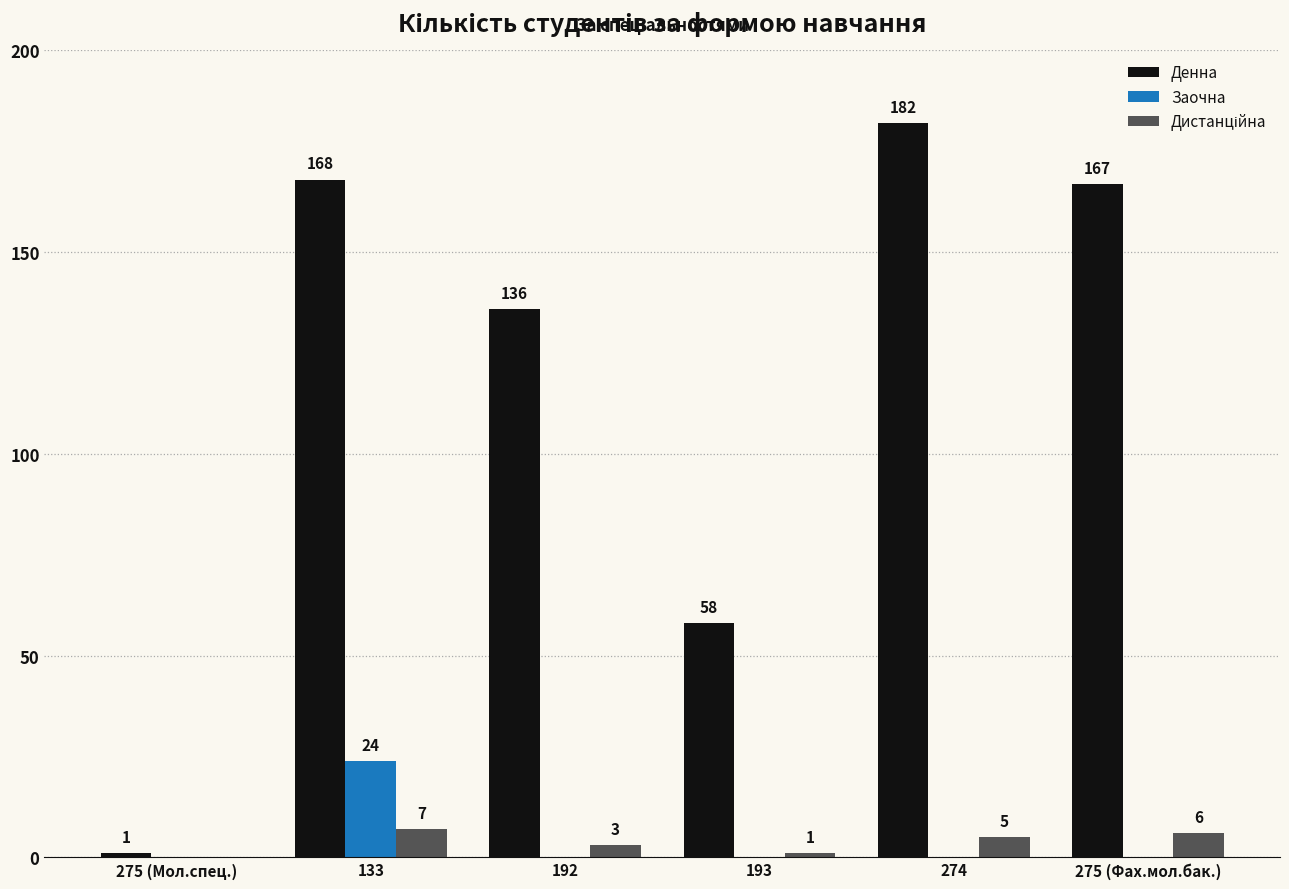

What value does the Денна series have at 133, to the nearest 50?

150